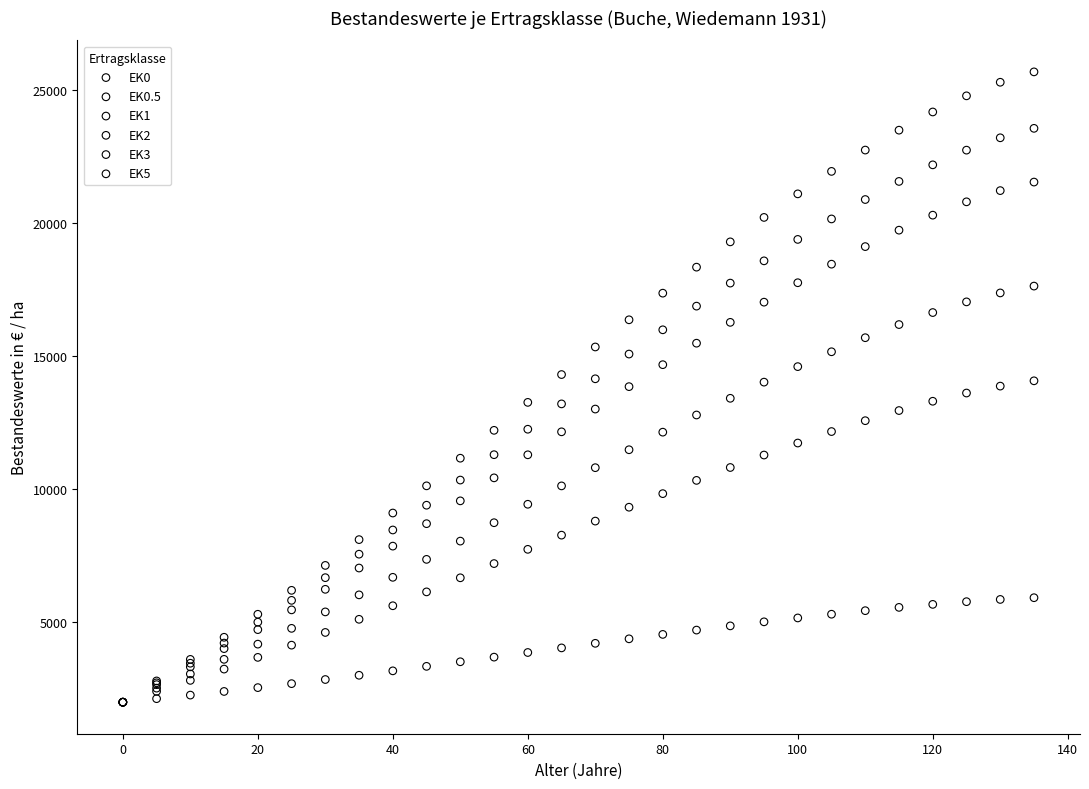

What are all the series names shown in the legend?

EK0, EK0.5, EK1, EK2, EK3, EK5